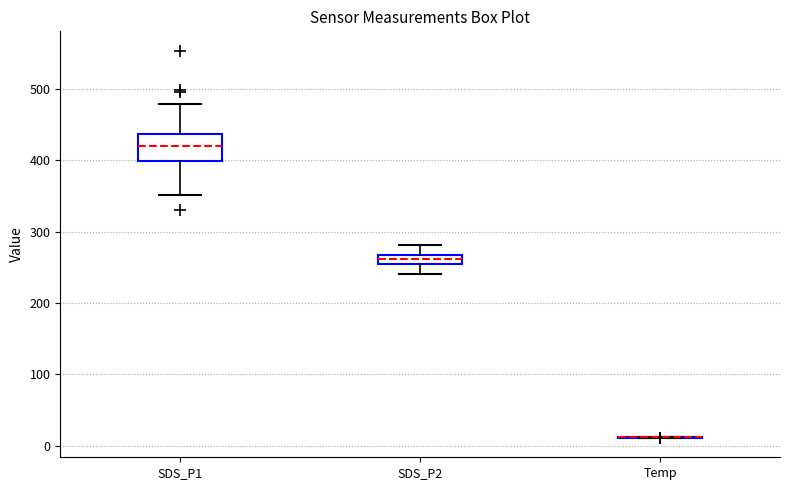

Where does the lower whisker of the box for SDS_P1 end on the y-axis? The values are not printed on the chart, so give them approximately, as read against the axis.

350